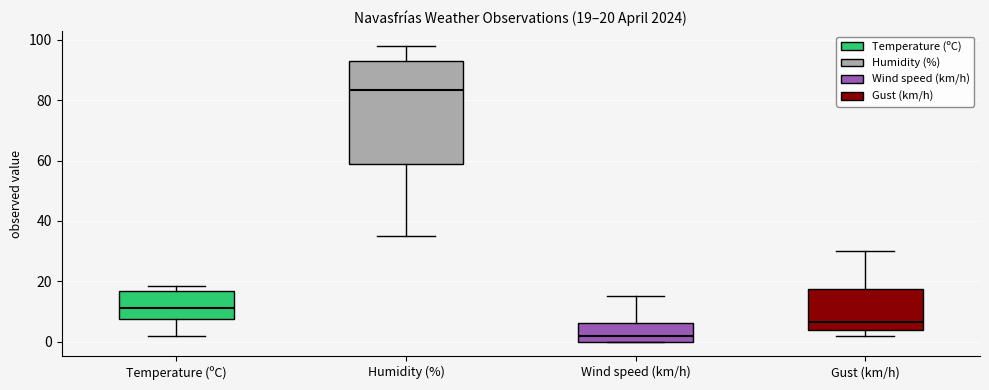

Comparing the boxes themselves (not the whiskers), which one is the tallest?

Humidity (%)